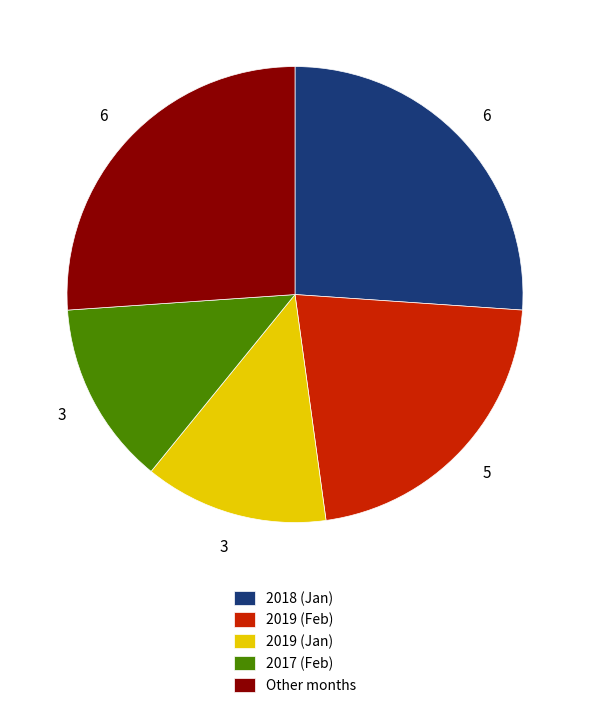

Does any single category account for the majority?

No